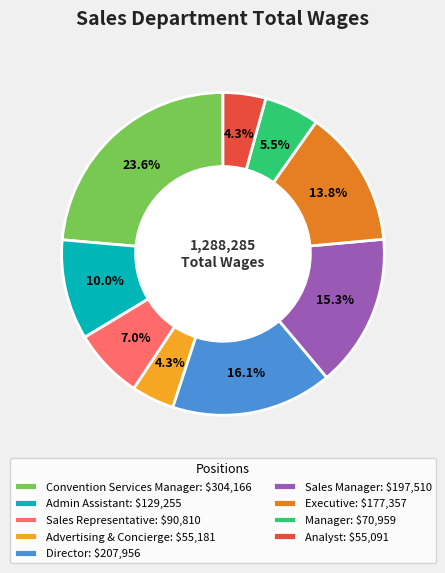

Does Admin Assistant account for over 50% of the chart?

No